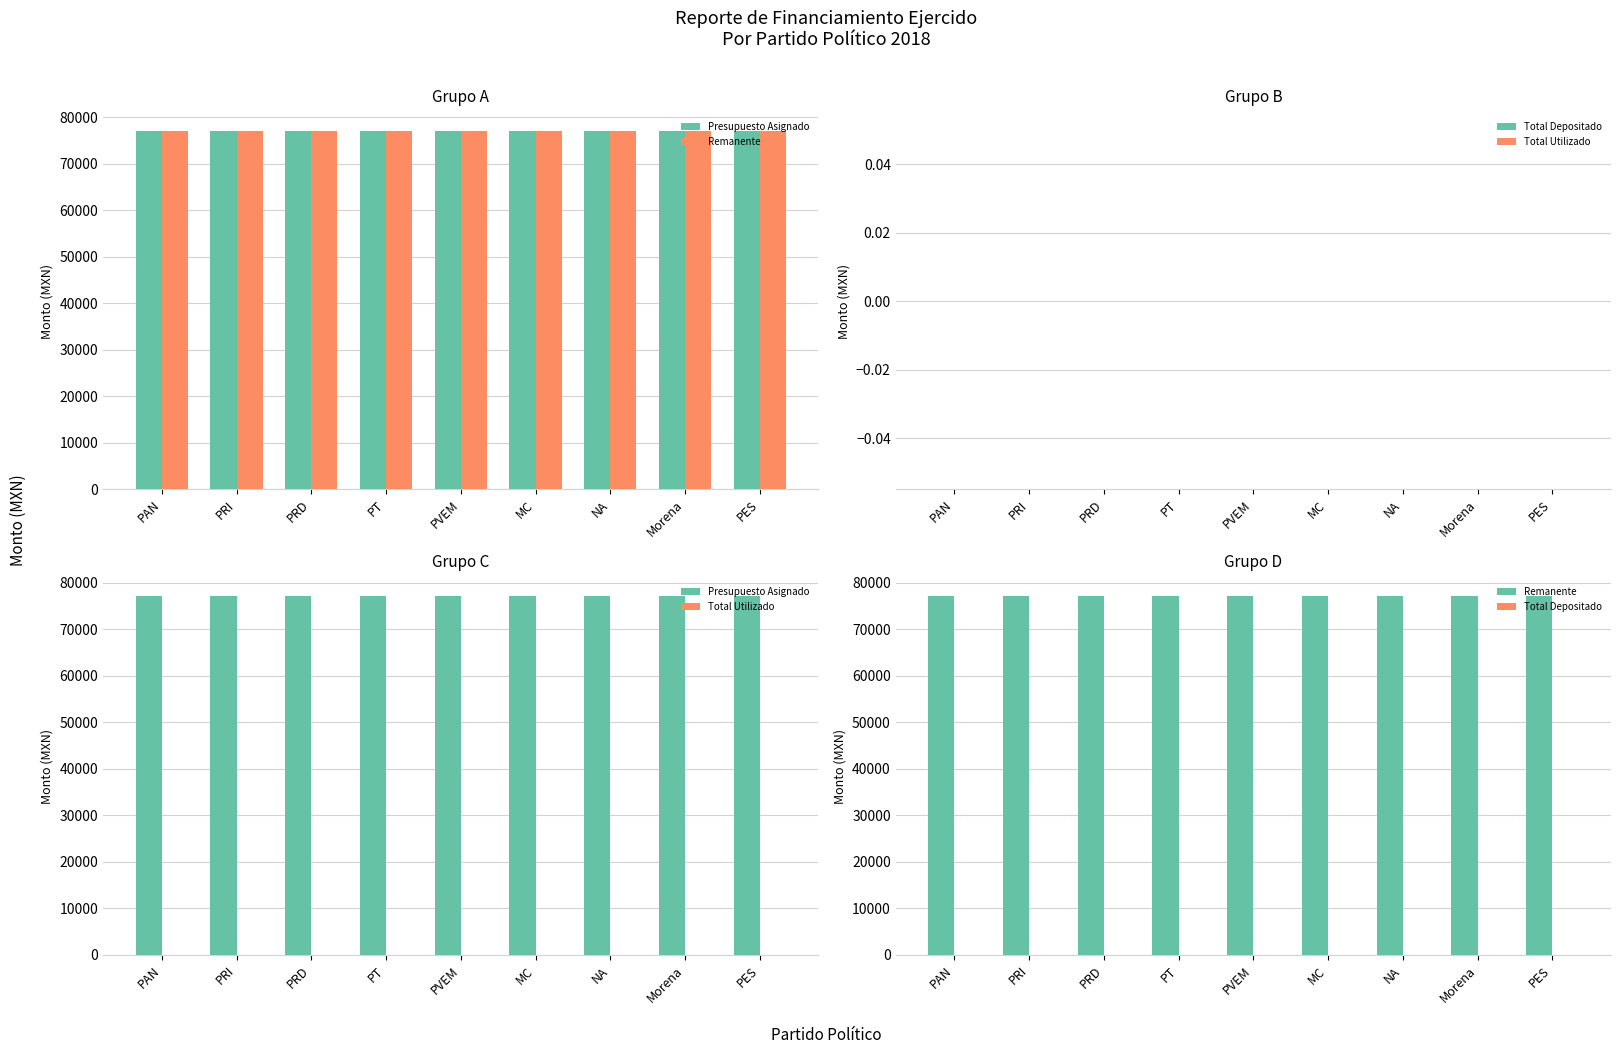

What is the spread (max minus min) of values at PAN?

77055